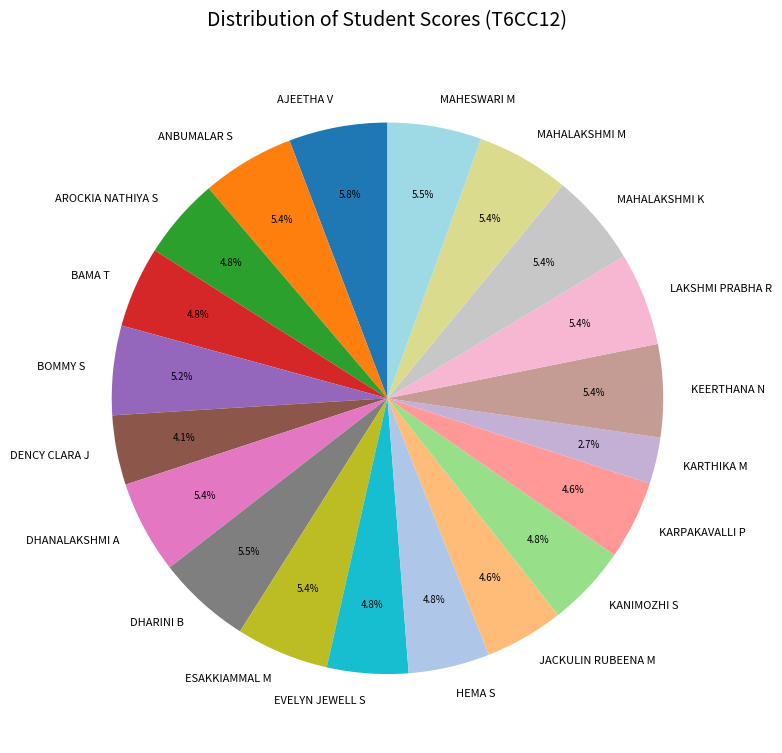

Does any single category account for the majority?

No